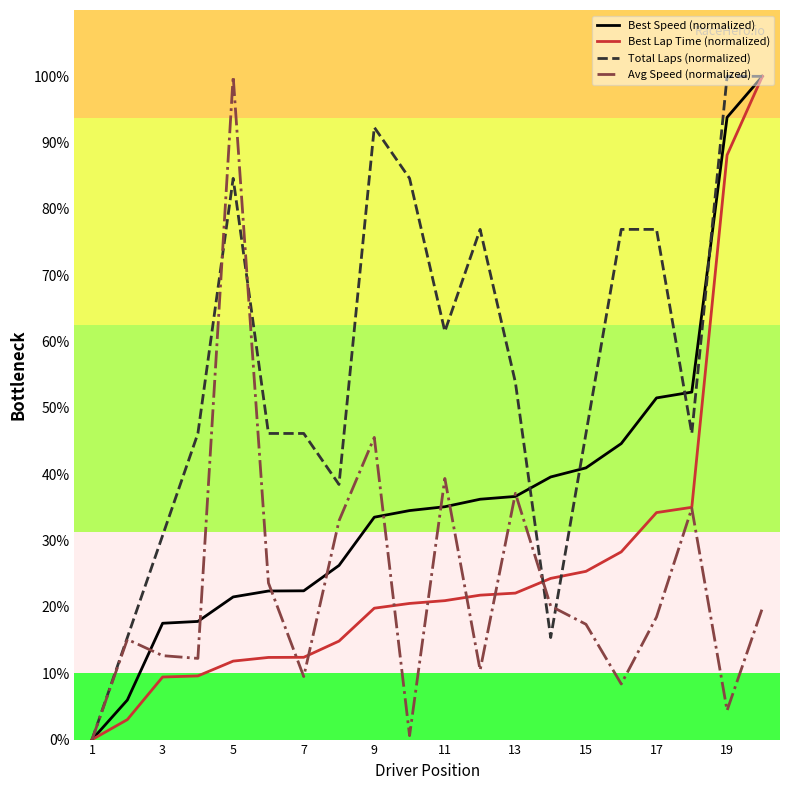

How many lines are shown in the chart?

4